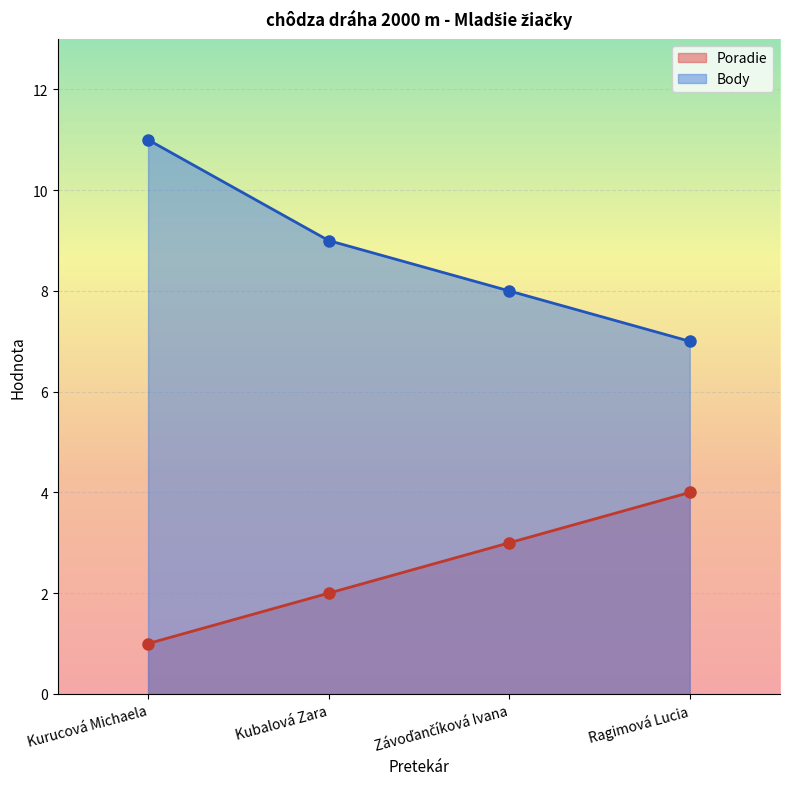

What is the minimum value shown in the chart?

1